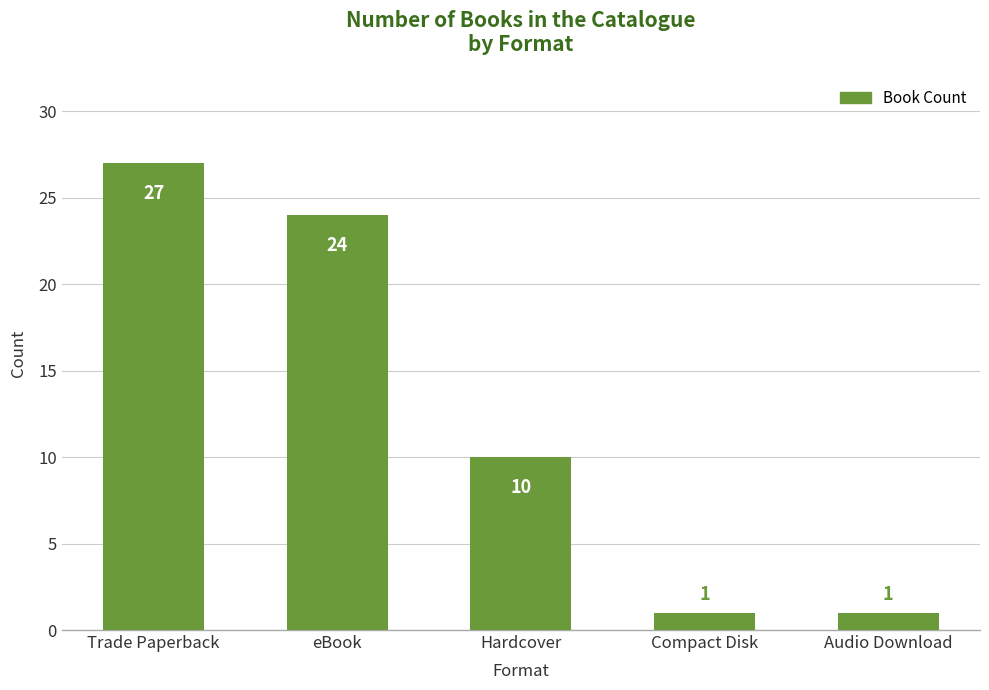

Between eBook and Audio Download, which is larger?

eBook